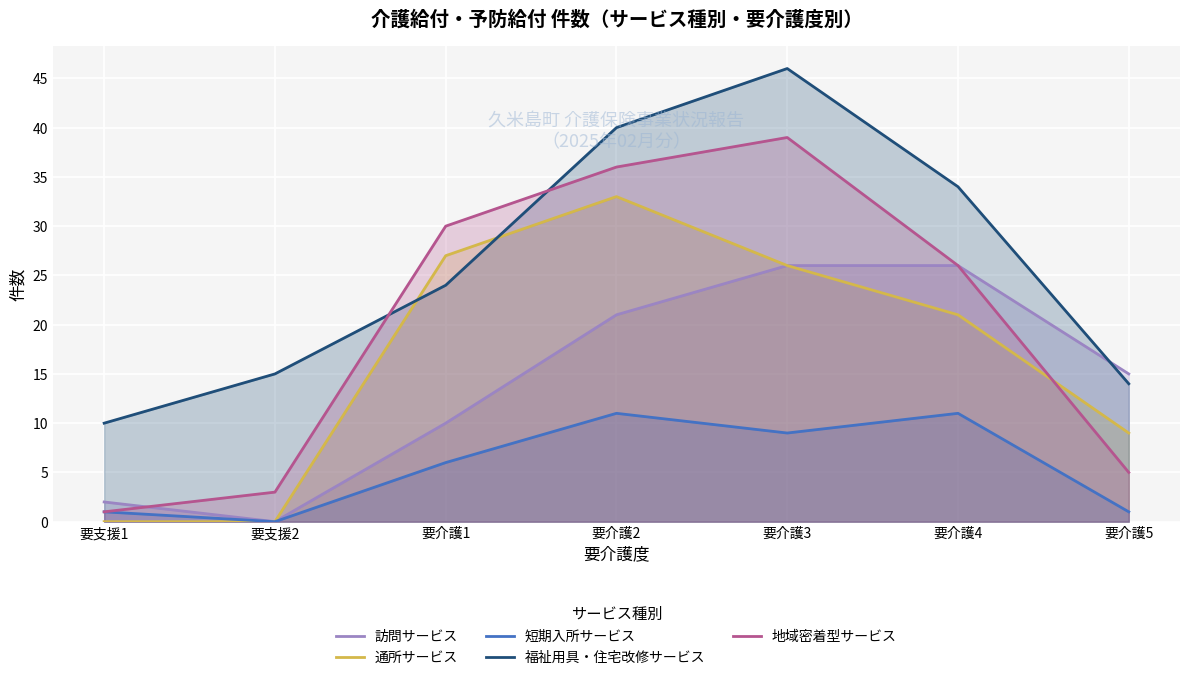

How many lines are shown in the chart?

5